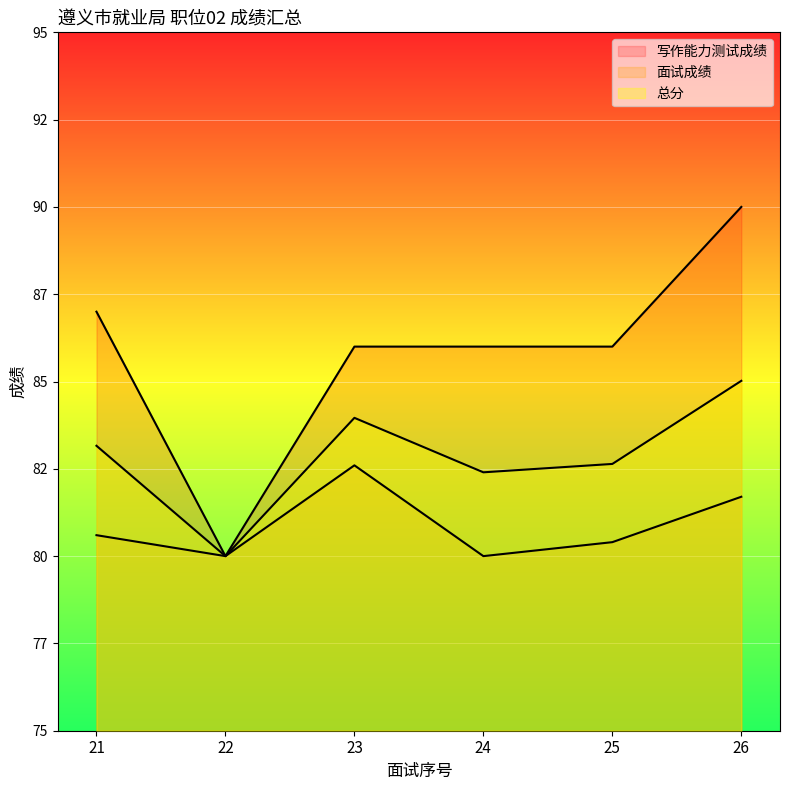

At how many categories does at least one series exceed 84?

5